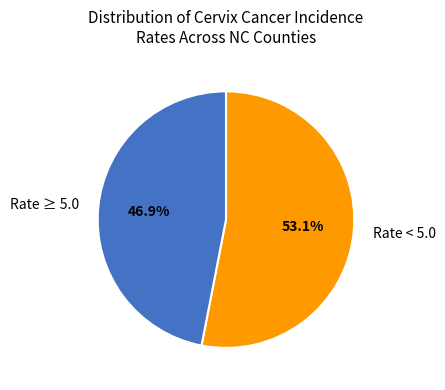

What percentage do Rate < 5.0 and Rate ≥ 5.0 together represent?

100.0%